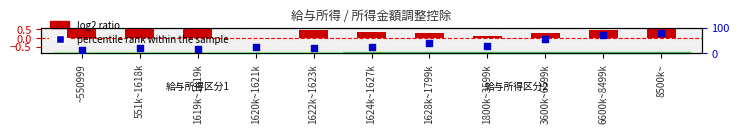

What is the total value across all series at 1624k~1627k?

24.4